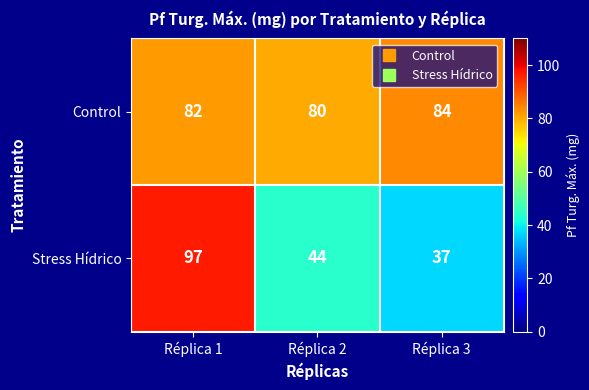

Is it true that Control equals 30 at Réplica 3?

False